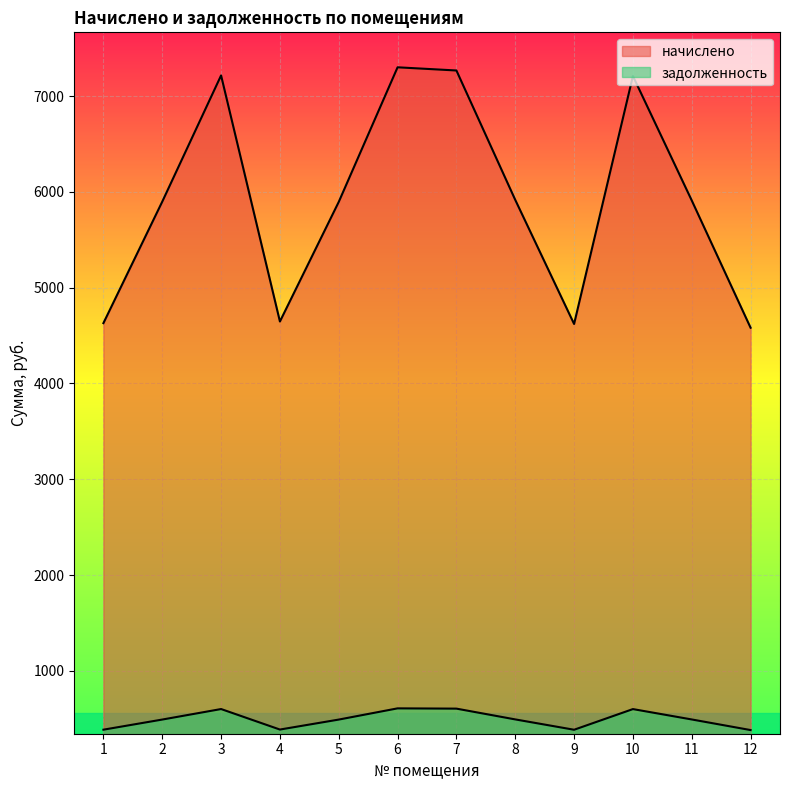

What is the maximum value shown in the chart?

7299.8